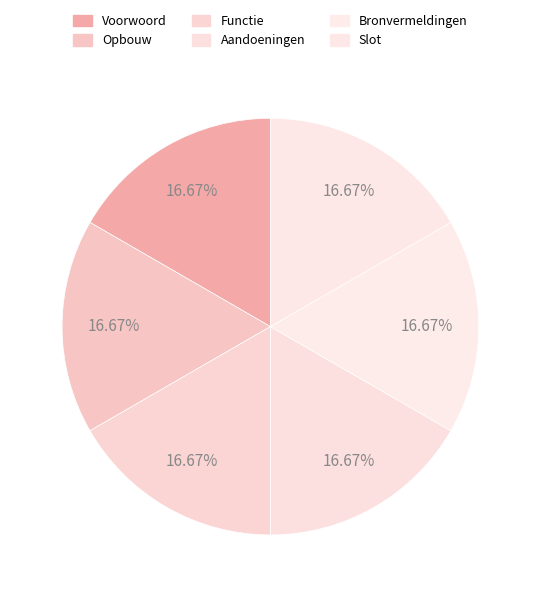

Count the number of slices in the pie.

6